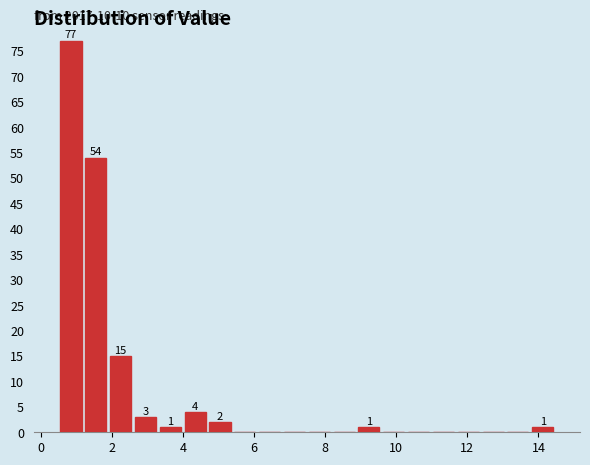

Read against the x-axis, roughly where is the centre of the tallest bar?

0.8